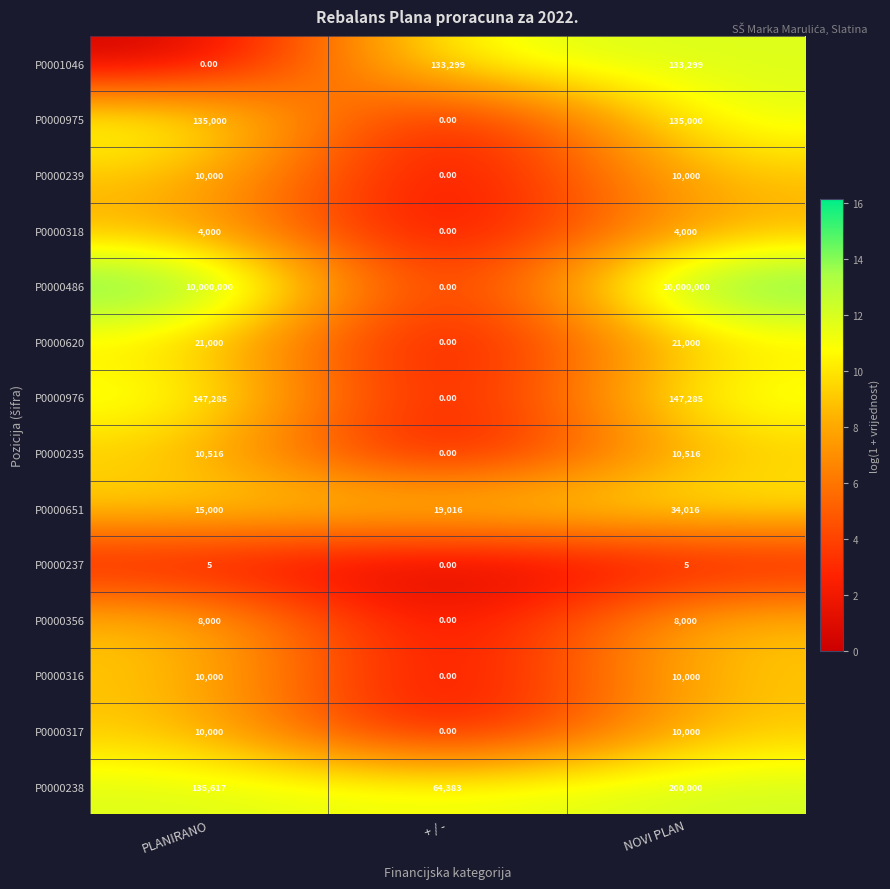

What is the sum of all P0000356 values?

16000